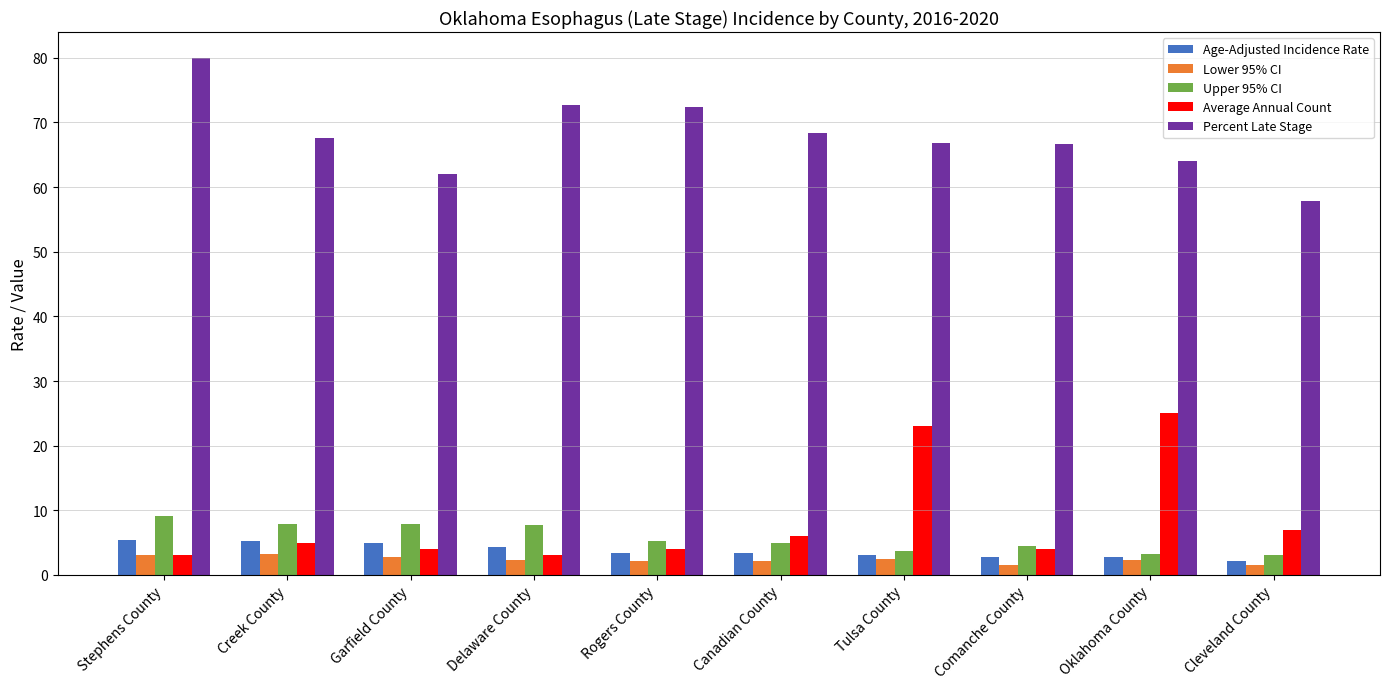

At how many categories does at least one series exceed 21?

10